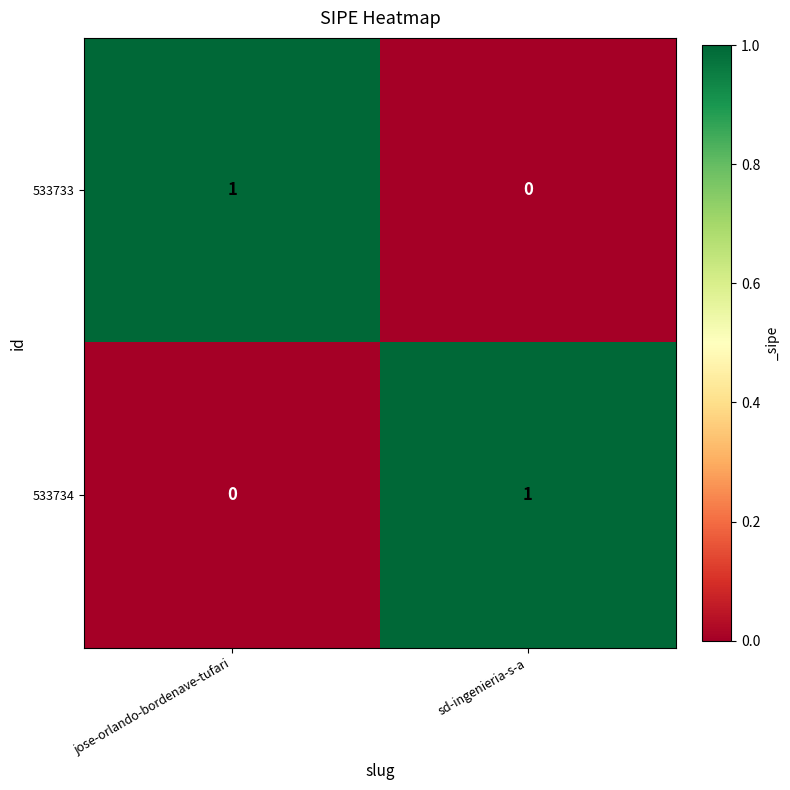

Rank the series at sd-ingenieria-s-a from highest to lowest value.

533734, 533733